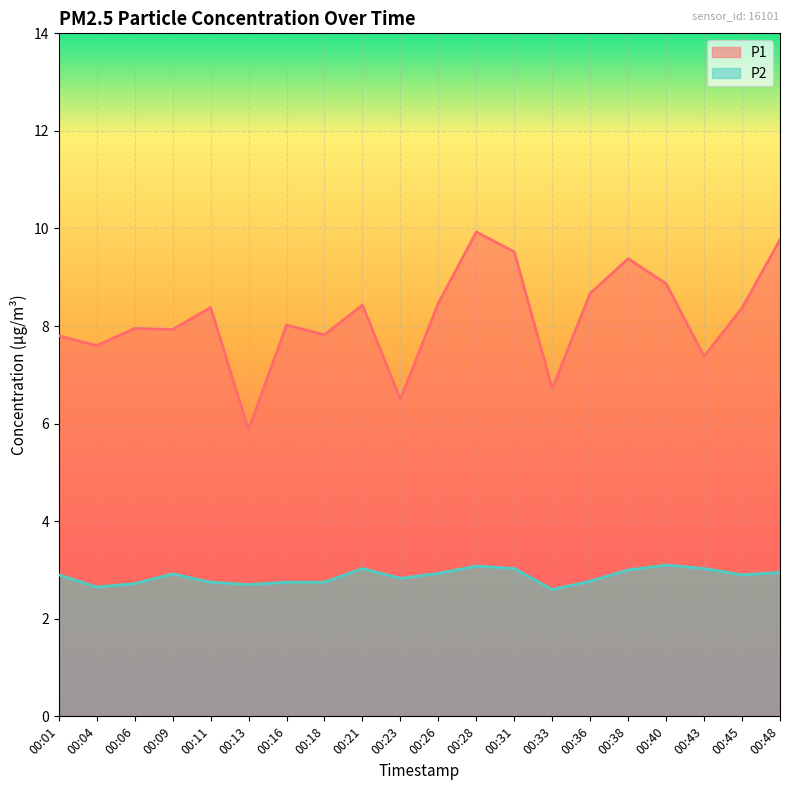

Reading left to right, what are all the values shown in this chart?

P1: 7.8	7.6	8.0	7.9	8.4	5.9	8.0	7.8	8.4	6.5	8.5	9.9	9.5	6.7	8.7	9.4	8.9	7.4	8.4	9.8
P2: 2.9	2.6	2.7	2.9	2.8	2.7	2.8	2.8	3.0	2.8	2.9	3.1	3.0	2.6	2.8	3.0	3.1	3.0	2.9	3.0